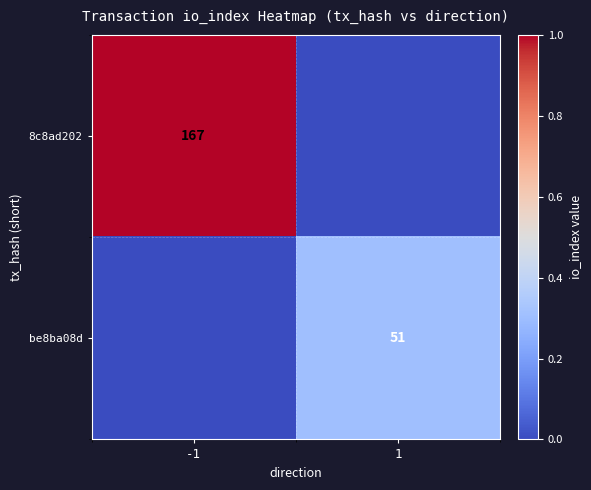

Between -1 and 1, which is larger?

-1